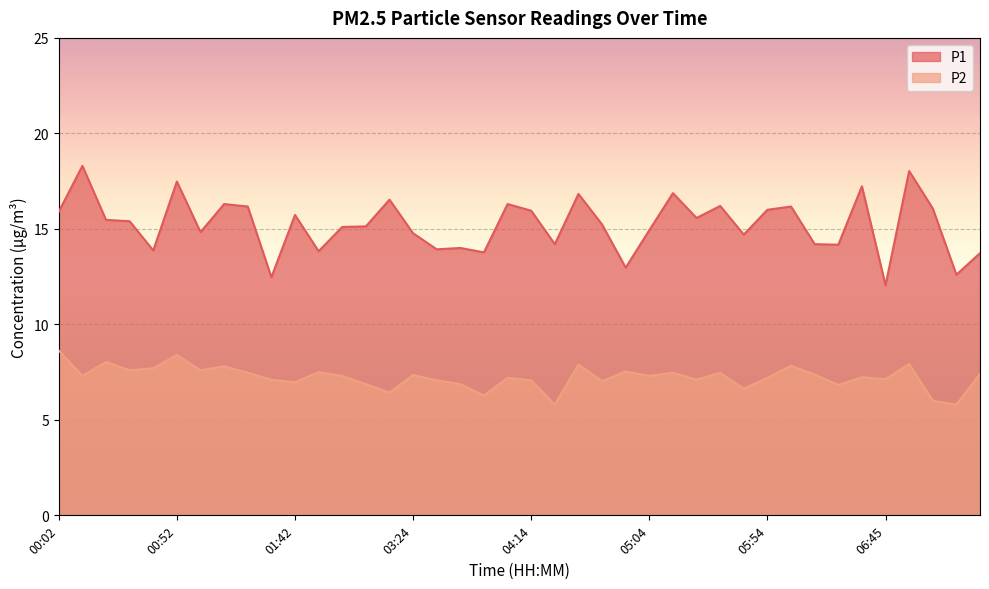

What is the value of the P2 point at the 12th from the left?

7.5